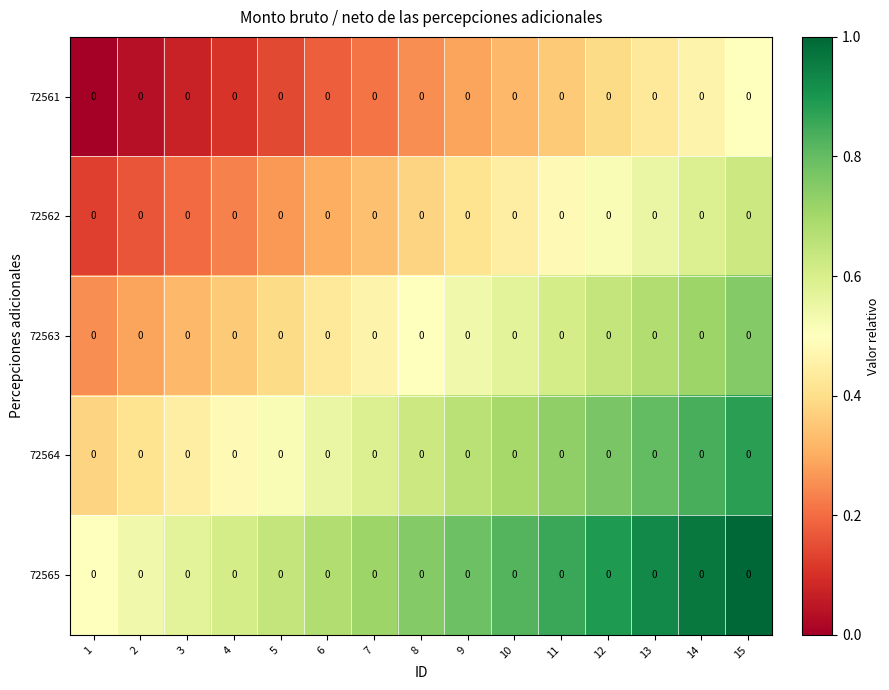

What is the highest value of the 72561 series?

0.5